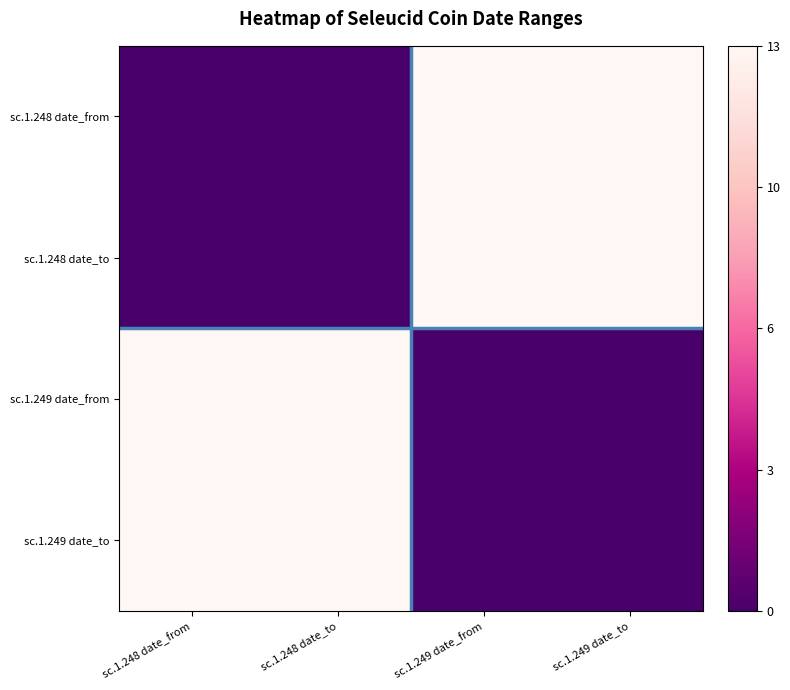

At how many categories does at least one series exceed 0?

4